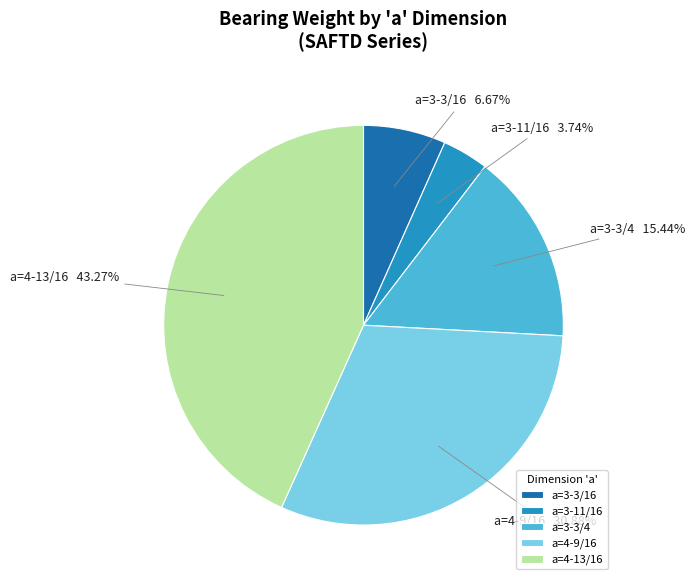

To the nearest percent, what is the difference between the largest and smallest slice percentages?

40%